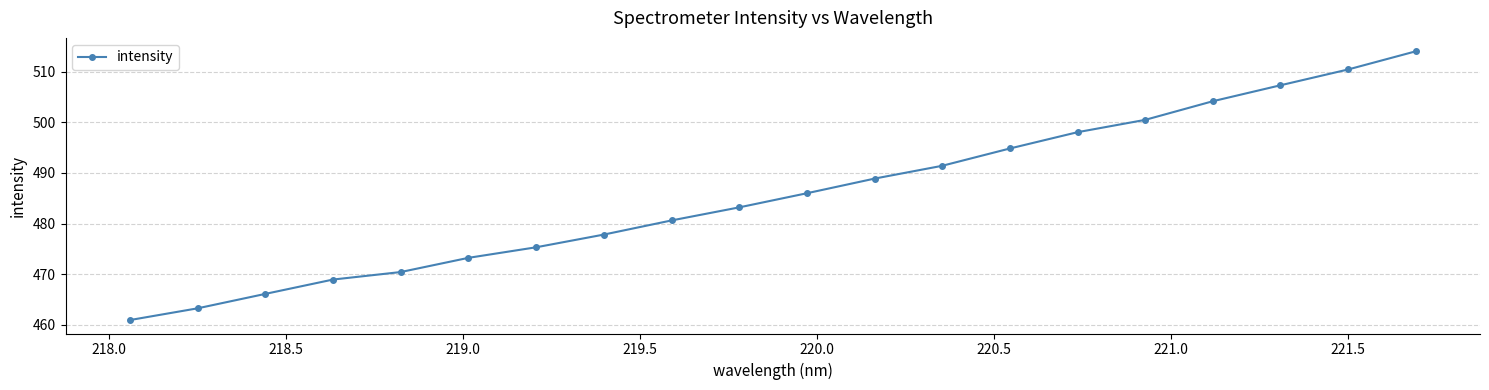

What is the average value?

485.8